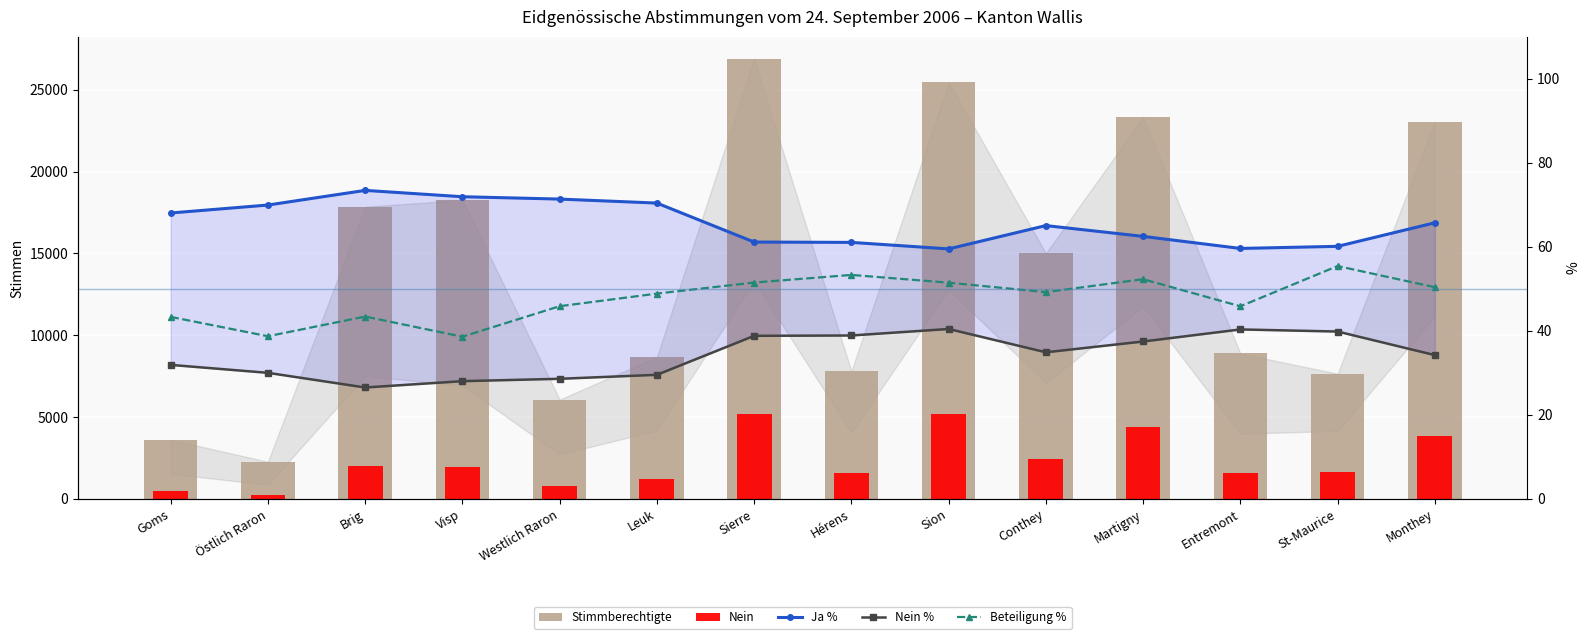

Which series has the largest range (max minus min)?

Stimmberechtigte